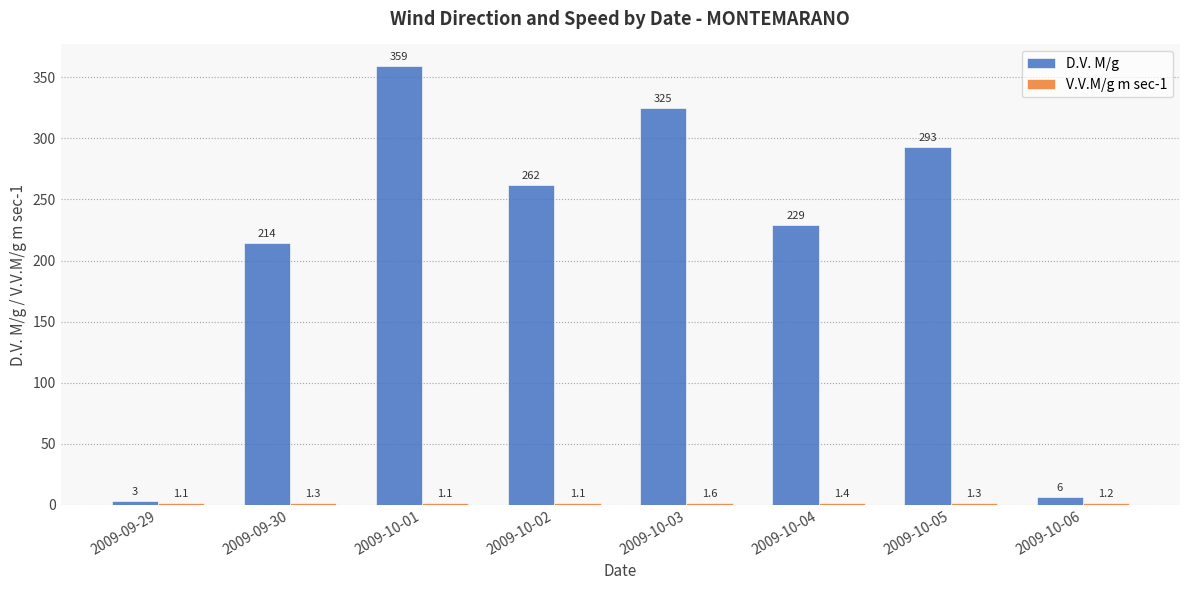

At which category is the sum across all series the highest?

2009-10-01